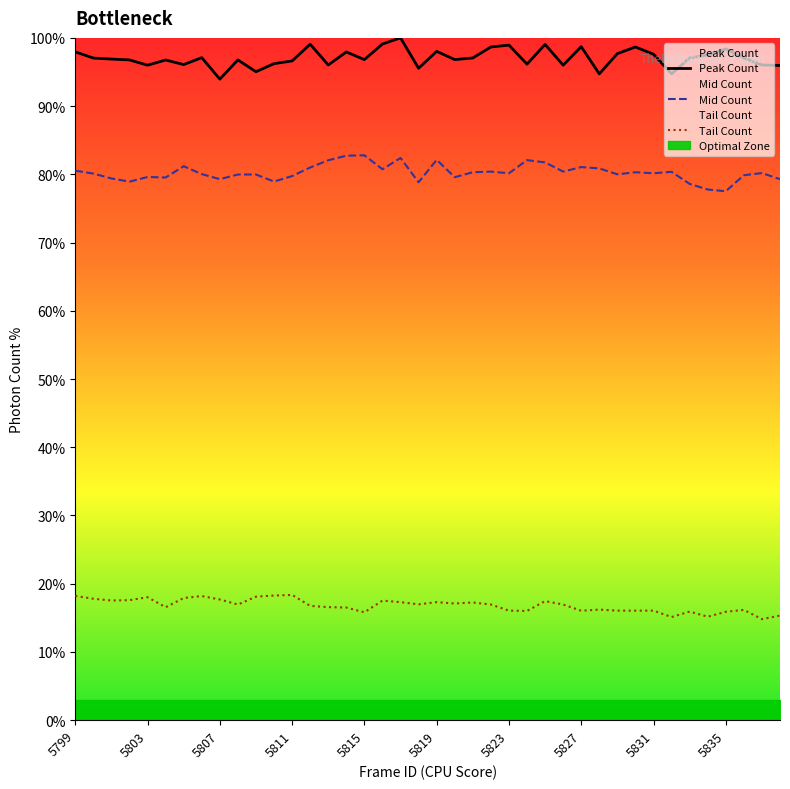

What is the highest value of the Mid Count series?

82.8